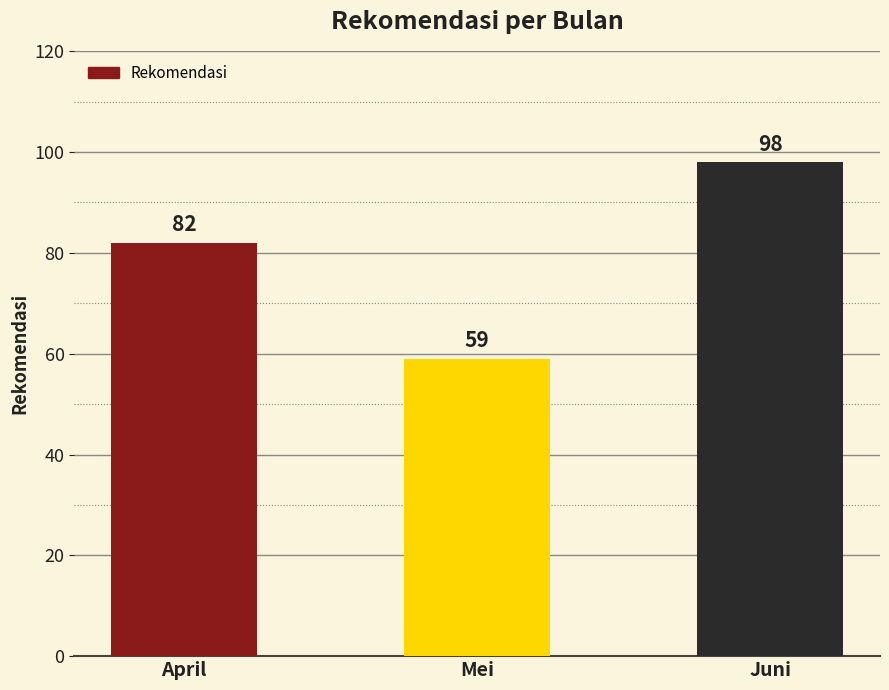

What is the difference between the maximum and minimum values?

39